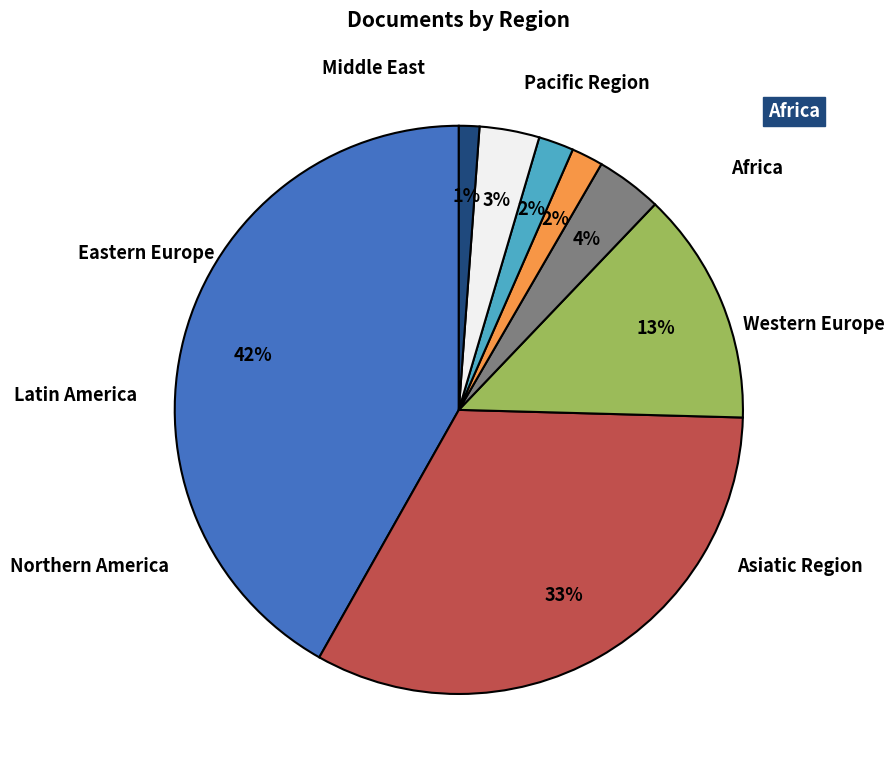

Which category has the biggest portion of the pie?

Northern America